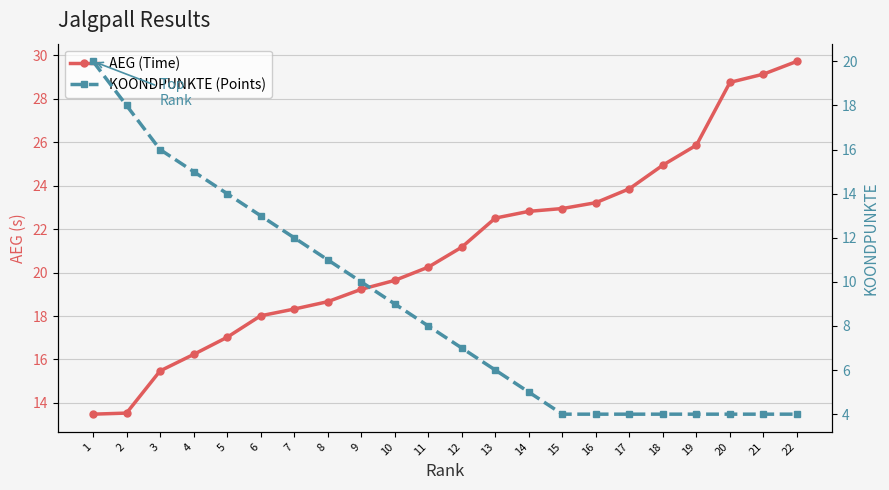

Is this an area chart (filled region under the line)?

No